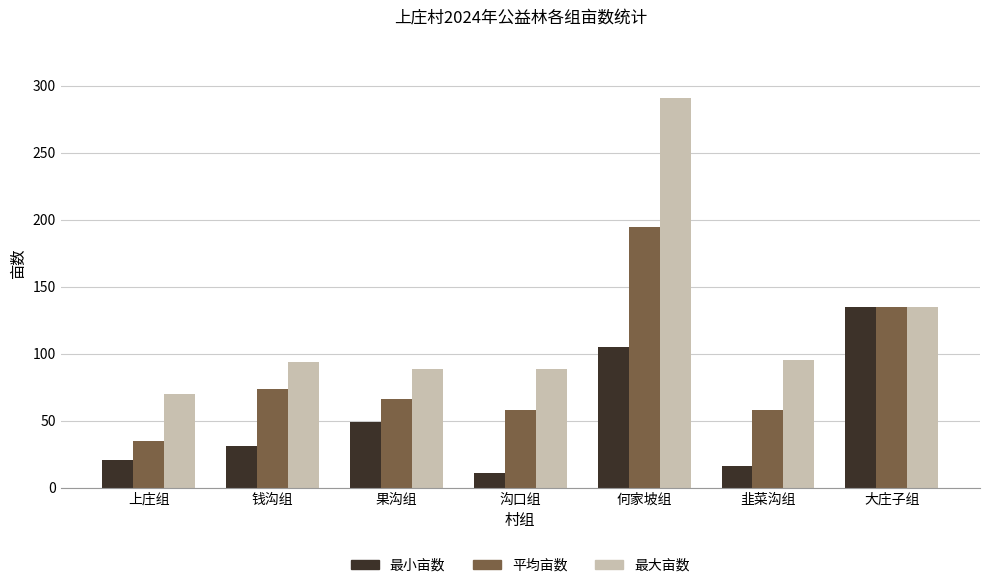

Which series has the largest range (max minus min)?

最大亩数